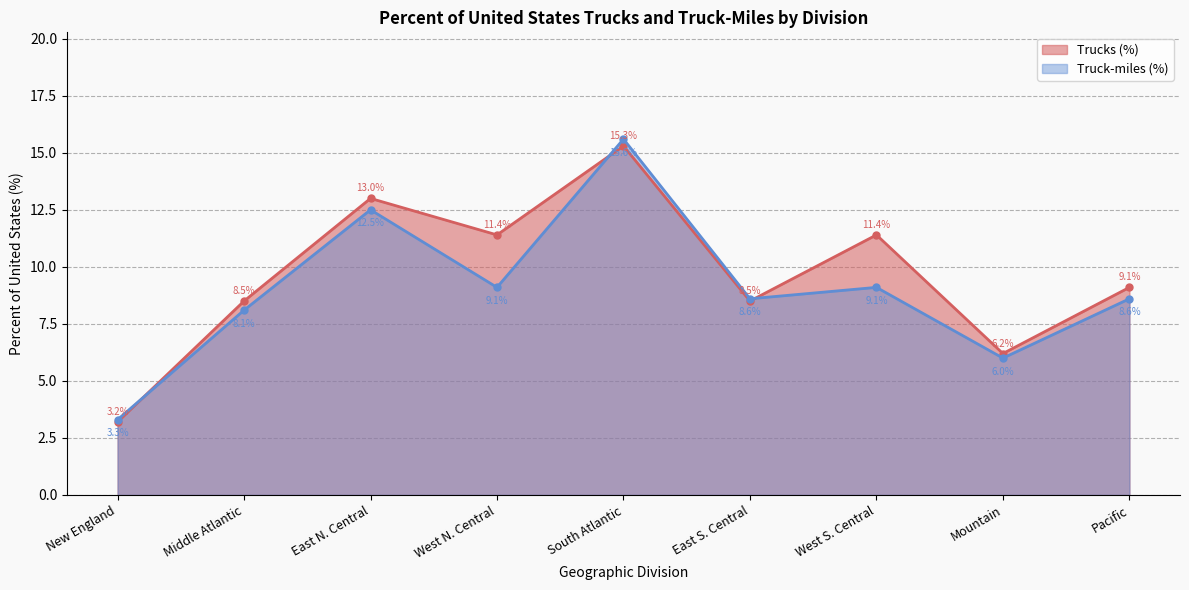

How many data points in Truck-miles (%) are less than 8?

2